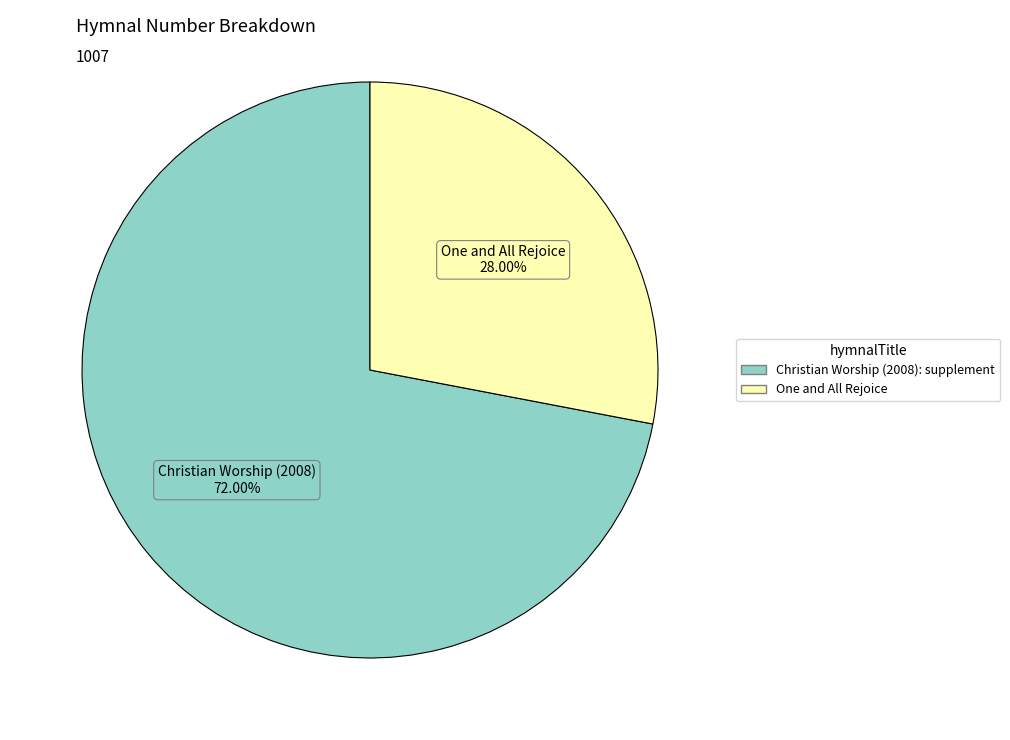

What is the ratio of the value at One and All Rejoice to the value at Christian Worship (2008): supplement?

0.4